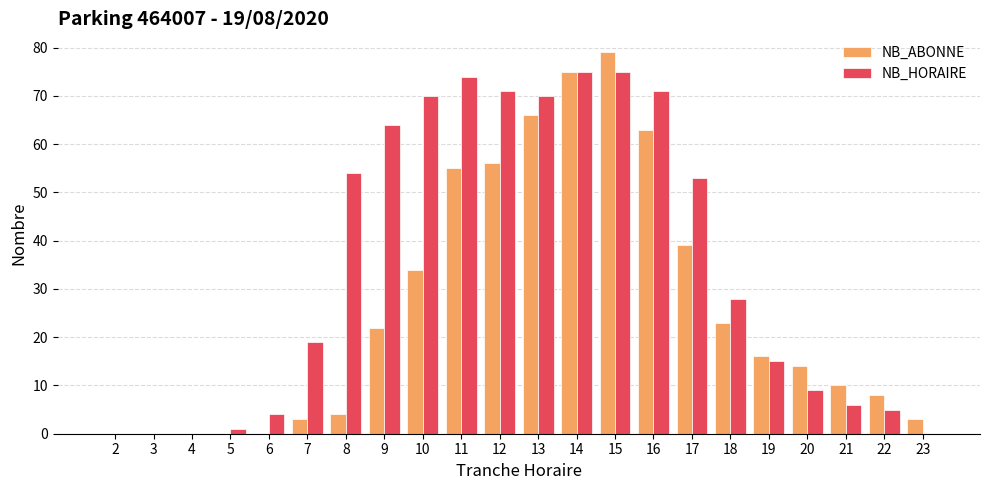

True or false: NB_HORAIRE has a value of 0 at 3.

True